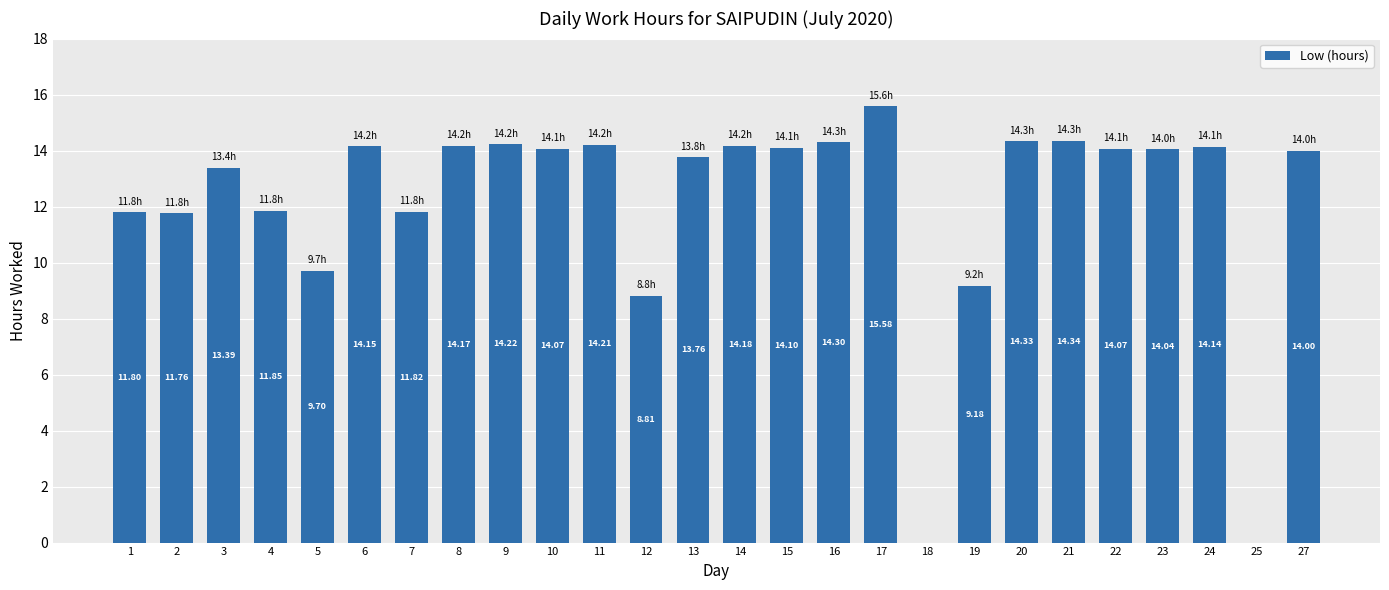

What is the difference between the values at 25 and 15?

14.1